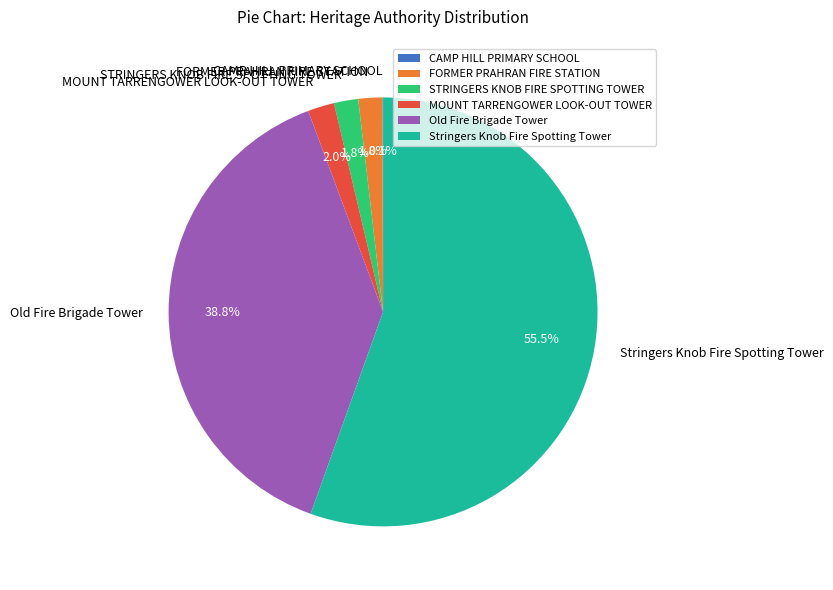

What is the ratio of the value at Stringers Knob Fire Spotting Tower to the value at FORMER PRAHRAN FIRE STATION?

30.8